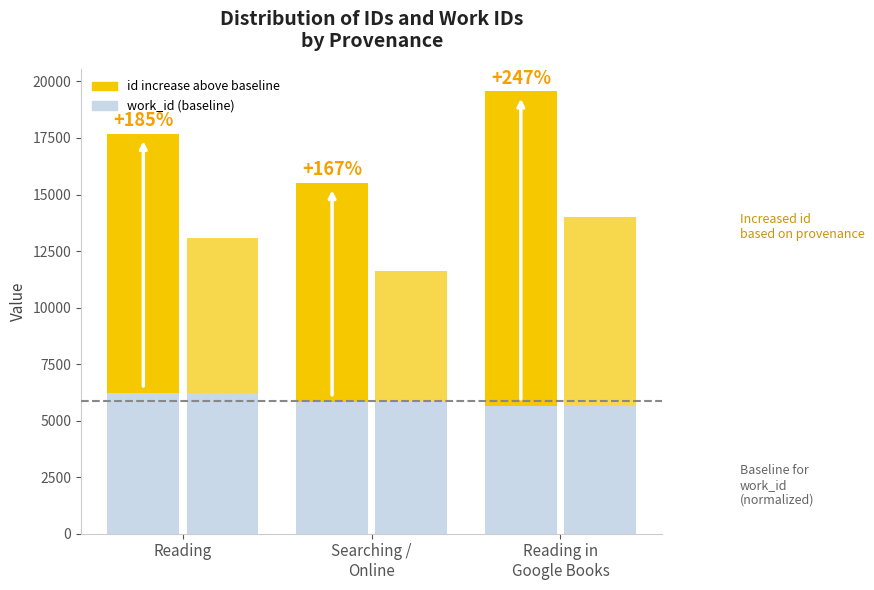

Reading right to left, extract all data points from this chart.

work_id (baseline): 5642.0	5813.0	6202.0
id increase above baseline: 13921.0	9702.0	11485.8